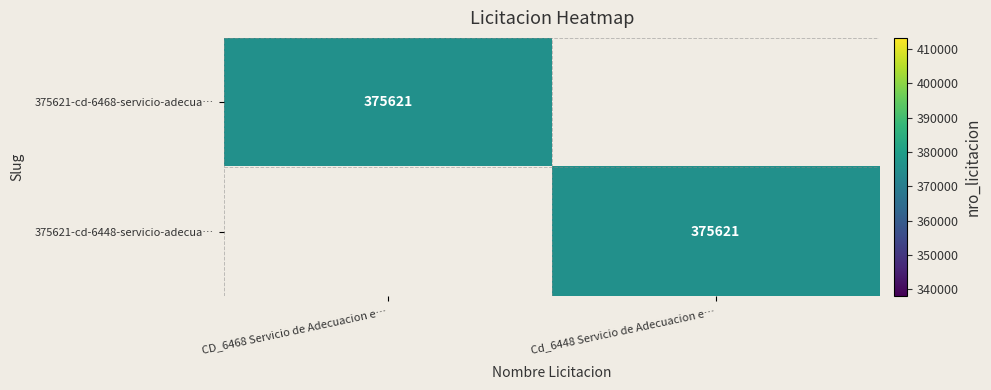

True or false: 375621-cd-6468-servicio-adecua… has a value of 500805 at CD_6468 Servicio de Adecuacion e….

False